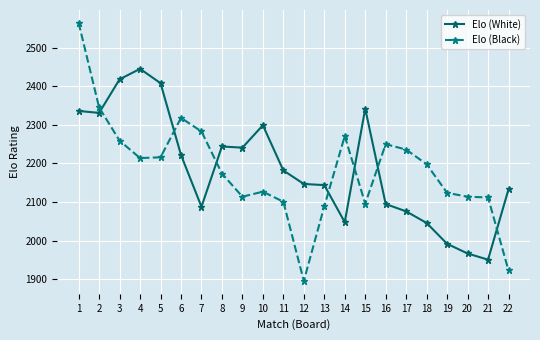

Rank the series by their average value, from highest to lowest.

Elo (White), Elo (Black)